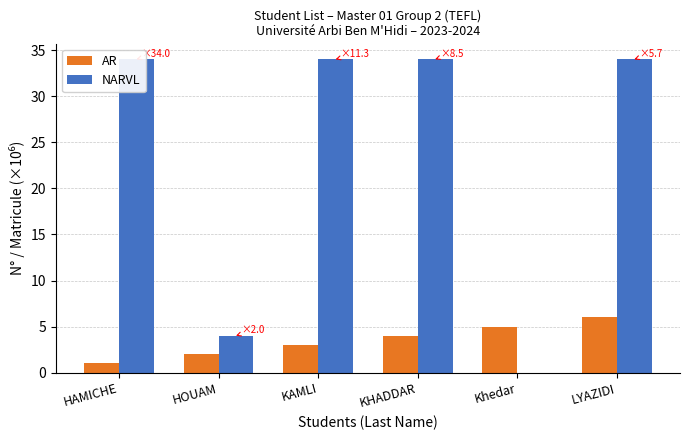

The NARVL series shows 34.0 at LYAZIDI. True or false?

True